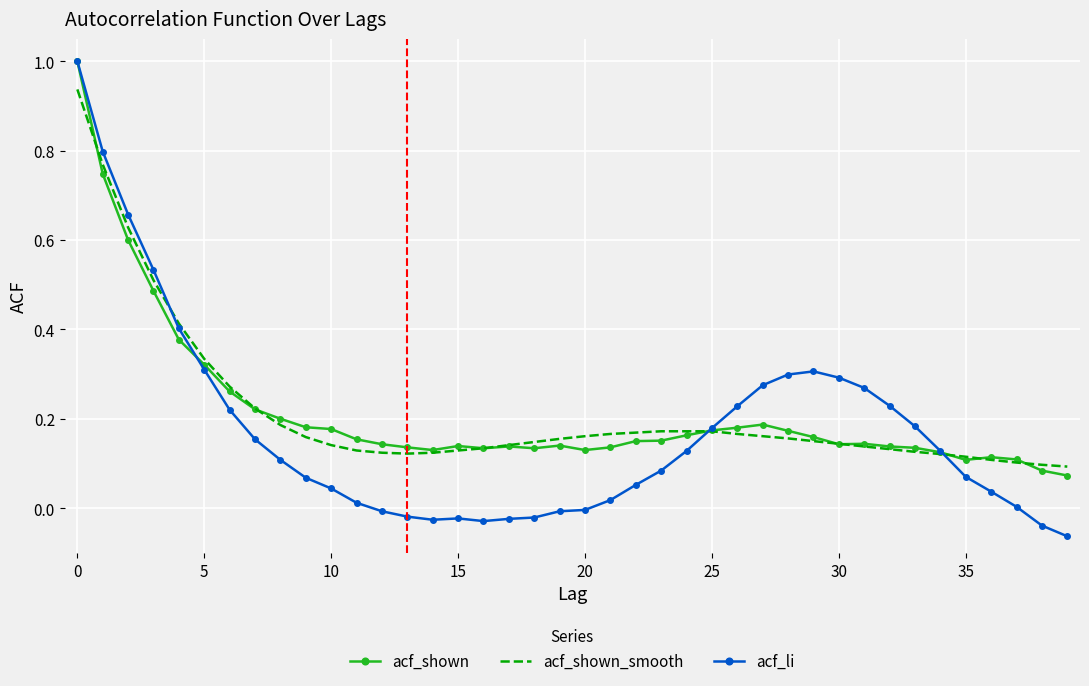

What is the maximum value shown in the chart?

1.0